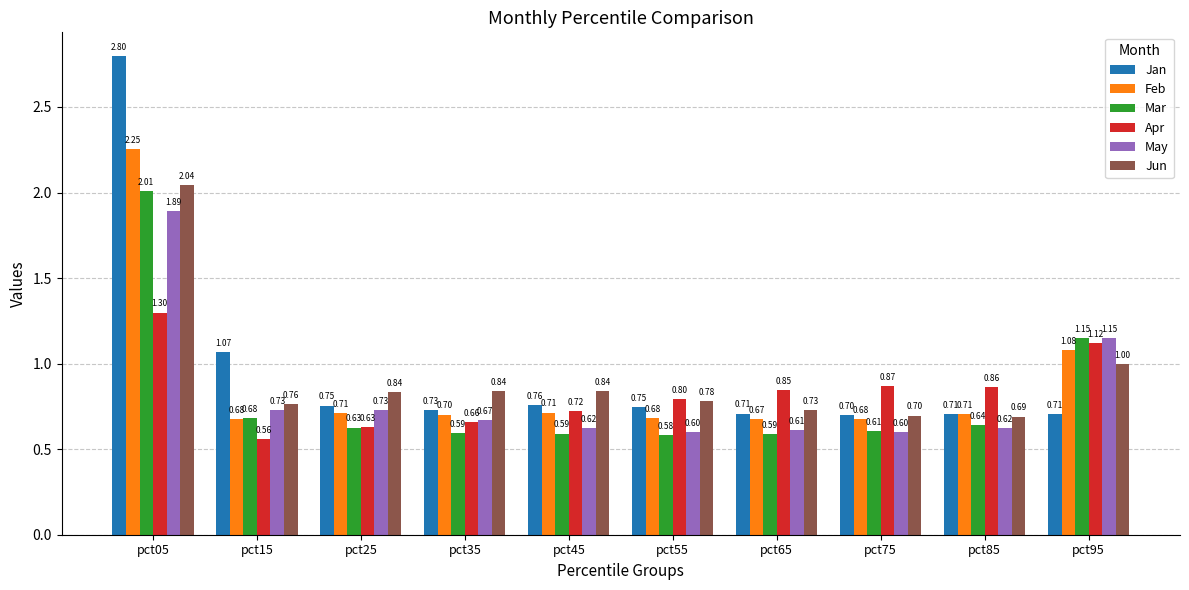

At which label does Jan reach its peak?

pct05